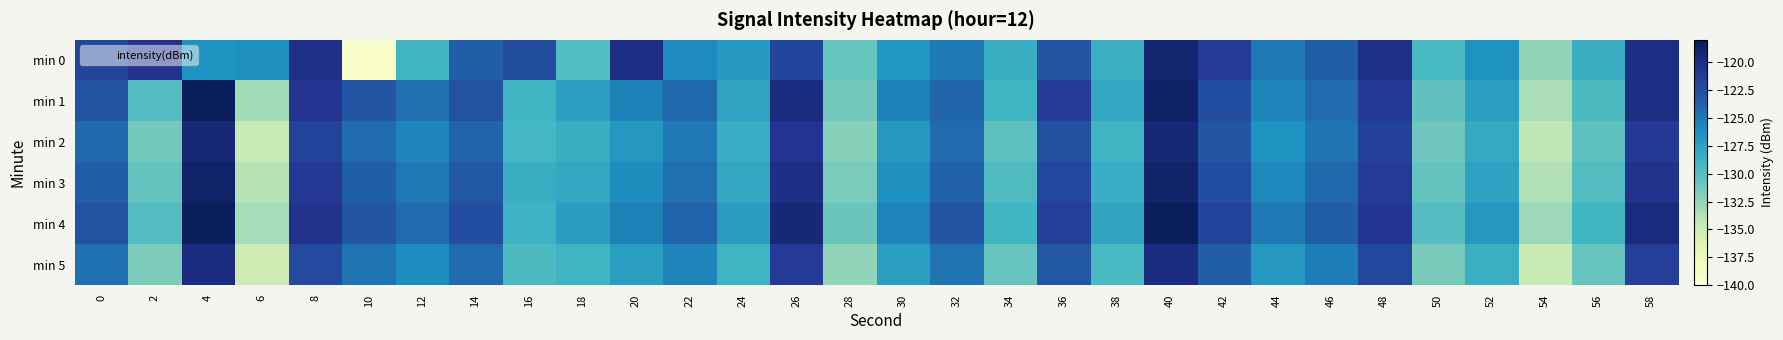

List the series in order of their peak value, lowest first.

min 5, min 2, min 0, min 3, min 4, min 1